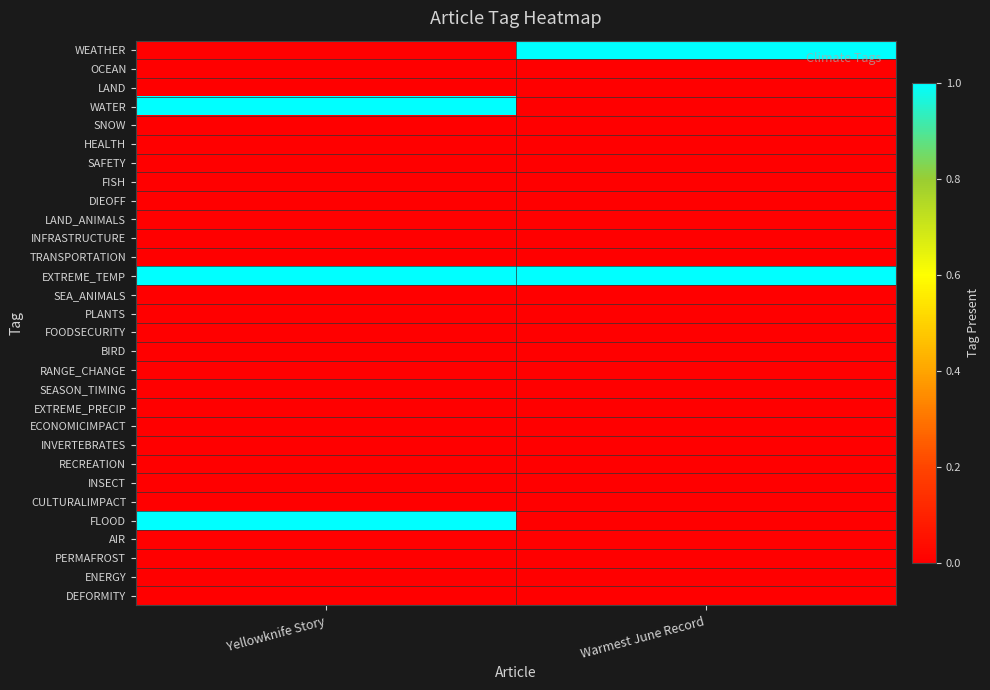

Which series has the widest spread of values?

WEATHER